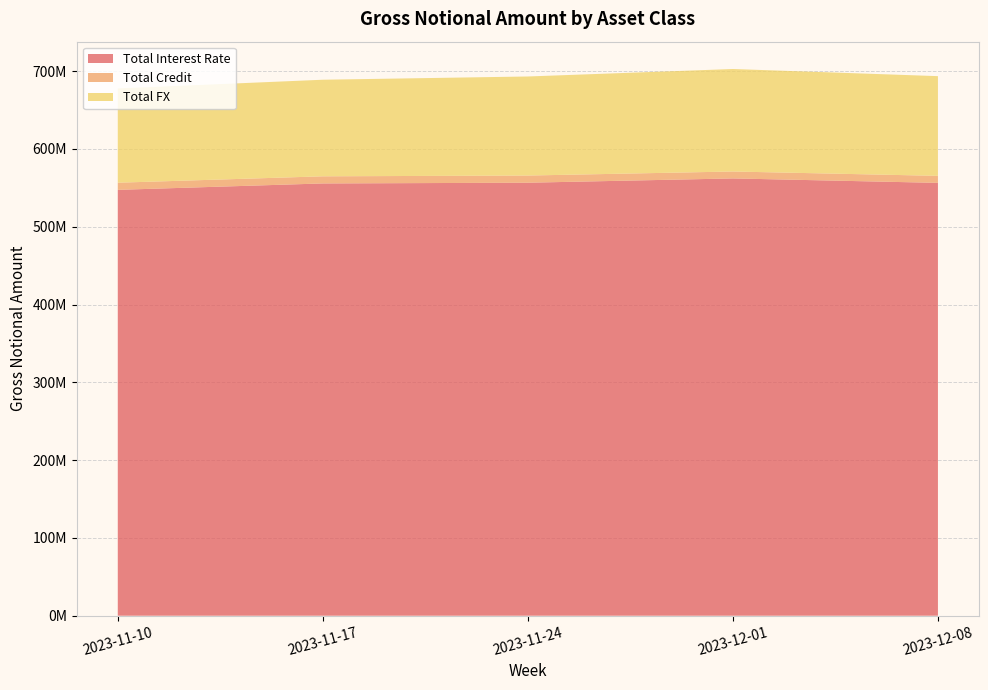

Reading left to right, transcribe all the data shown in this chart.

Total Interest Rate: 547467058	555709311	556641644	562152613	556446395
Total Credit: 9177451	9157090	9218768	8899683	9012538
Total FX: 121188601	124161294	127341583	131767028	128182376